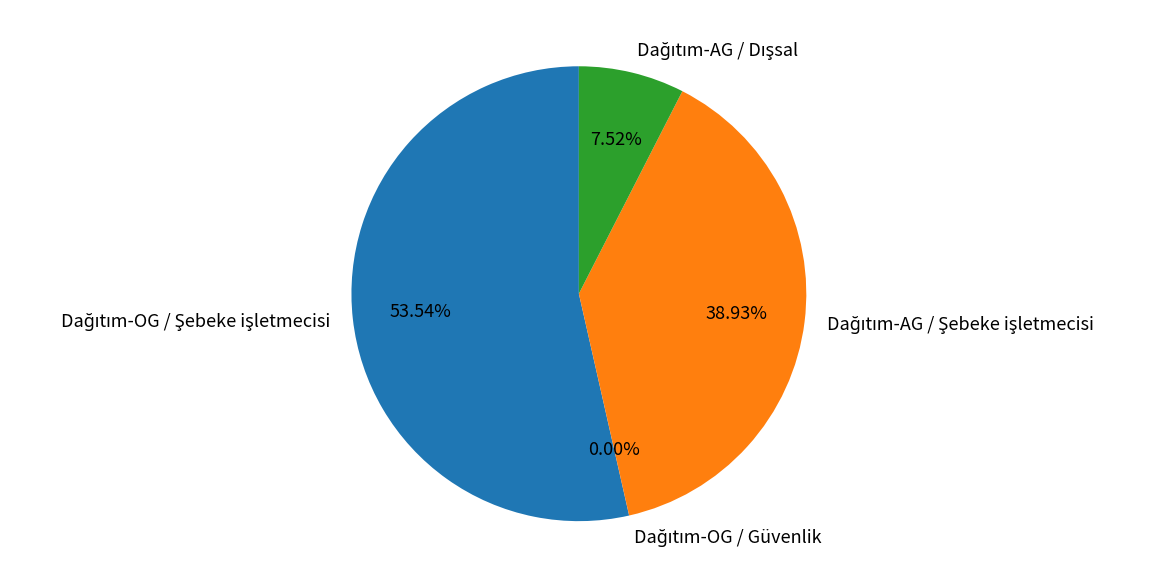

Is there a majority slice in this chart?

Yes